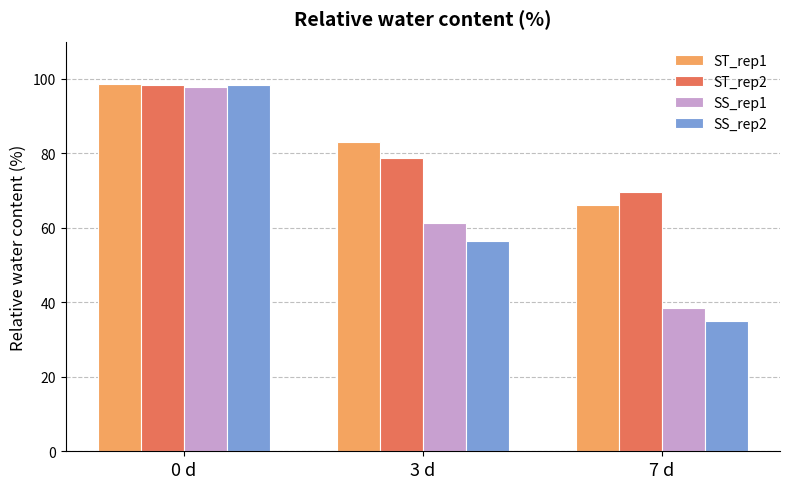

What is the value of the ST_rep1 bar at the 3rd from the left?

66.1